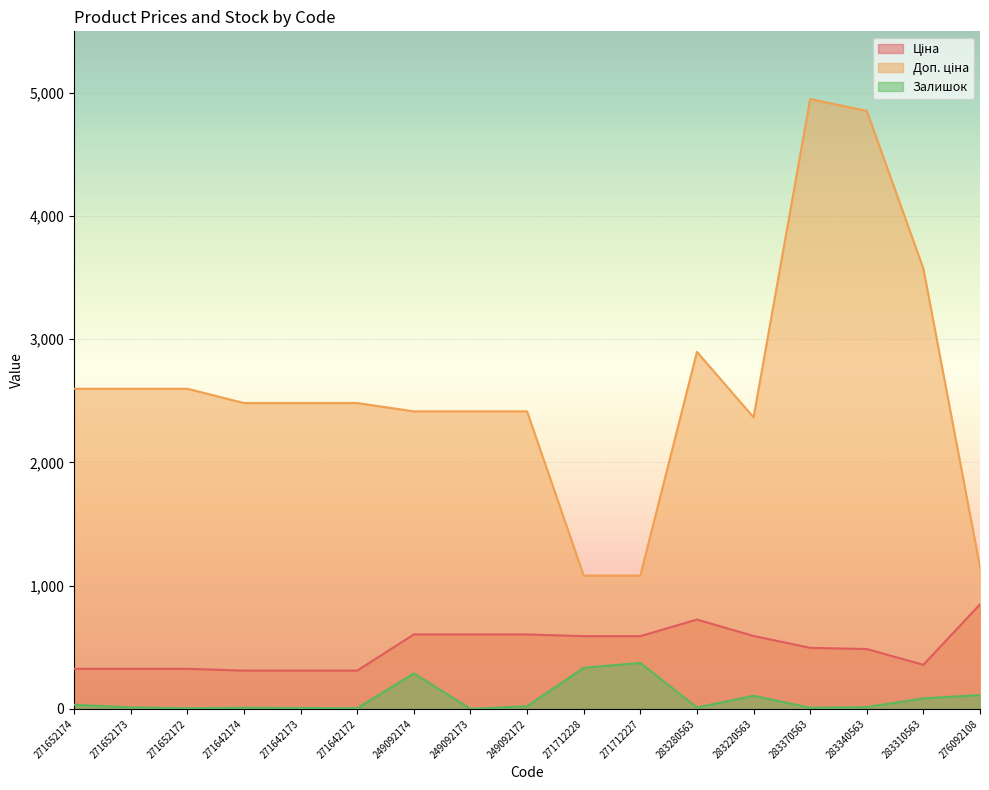

Which series has the largest total across all categories?

Доп. ціна